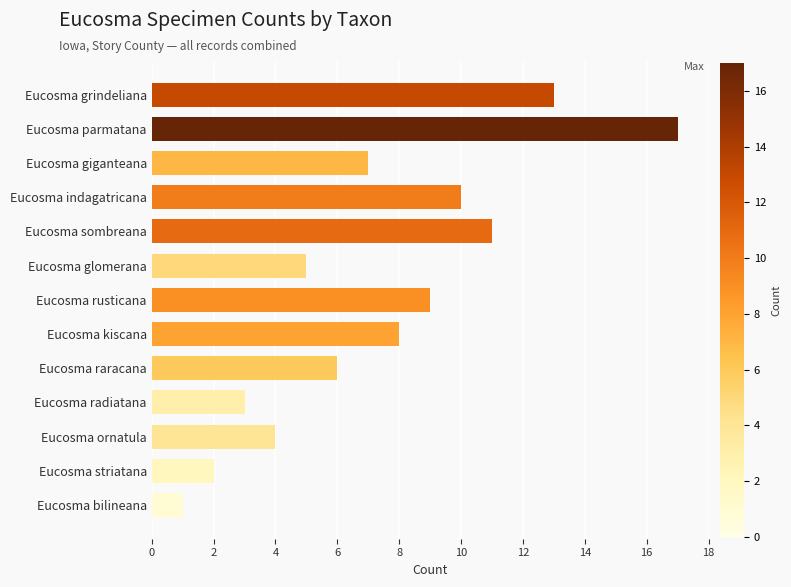

At which label is the value closest to 9?

Eucosma rusticana